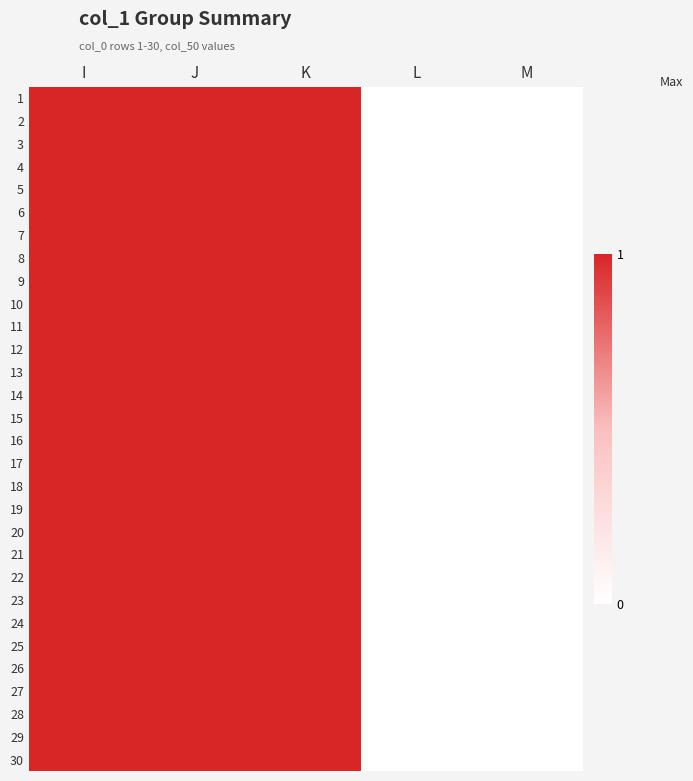

At how many categories does at least one series exceed 0?

3